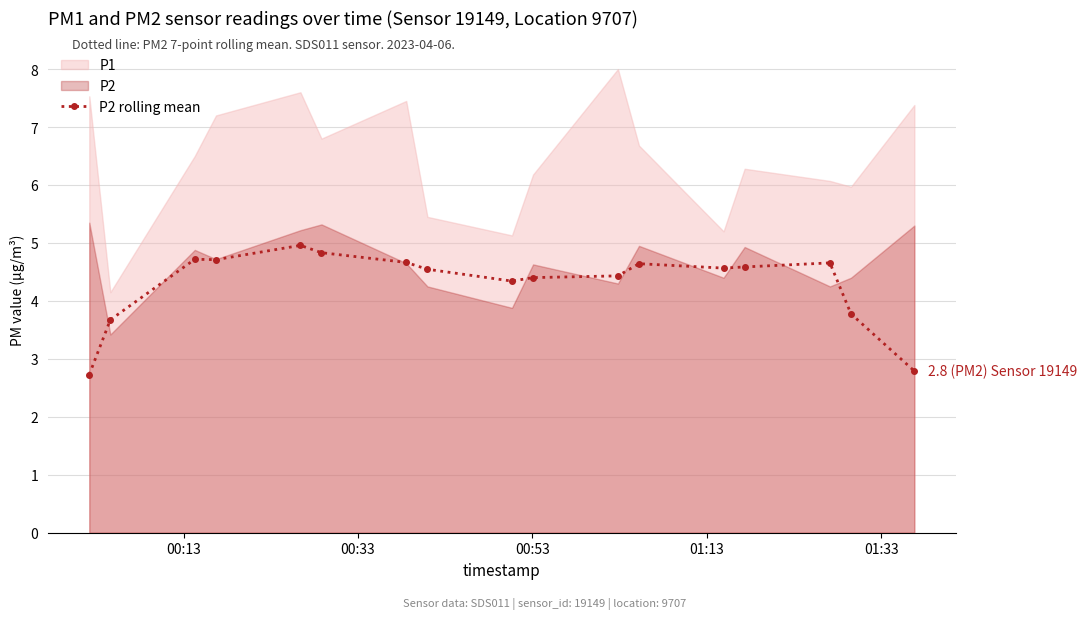

True or false: P2 rolling mean and P1 cross at least once.

False